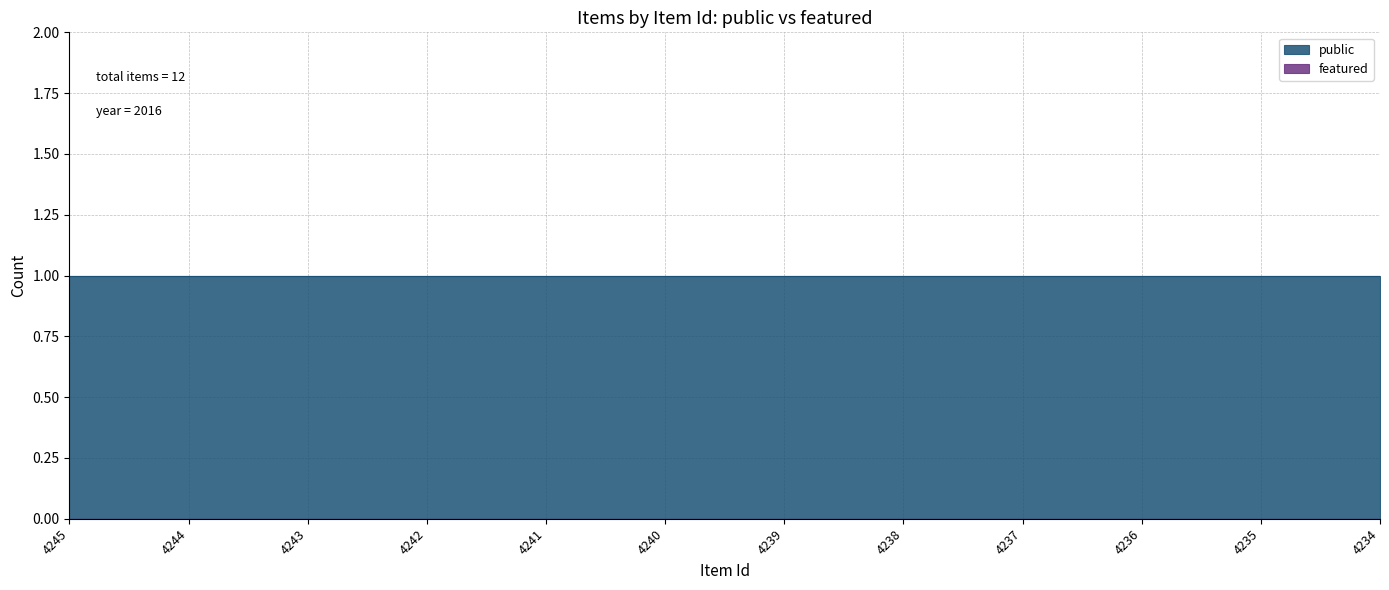

What is the maximum value for public?

1